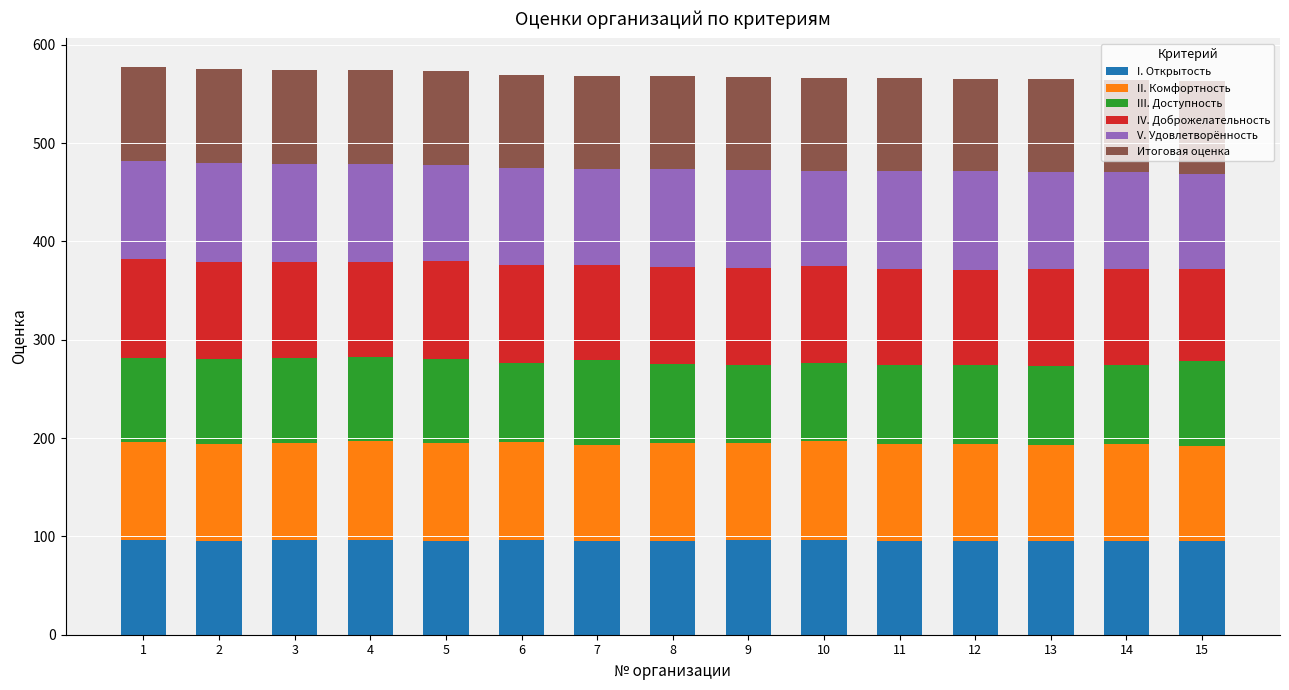

What is the lowest value of the I. Открытость series?

94.9